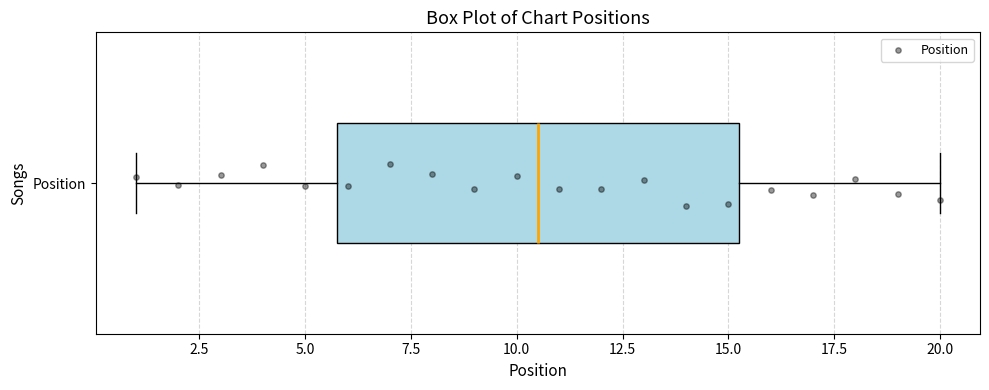

Transcribe this box plot: give where the median line is, the range the box spans, and where the two whiskers end, as read against the x-axis. The values are not printed on the chart, so give them approximately, as read against the axis.

median 10.5, box 6.0 to 15.5, whiskers 1.0 to 20.0